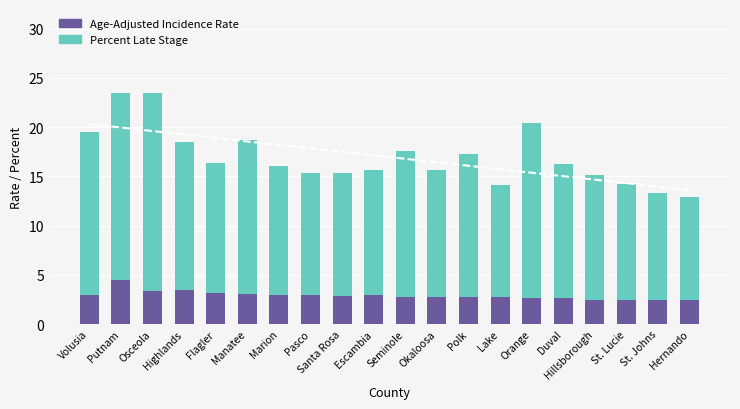

What is the minimum value for Percent Late Stage?

10.5